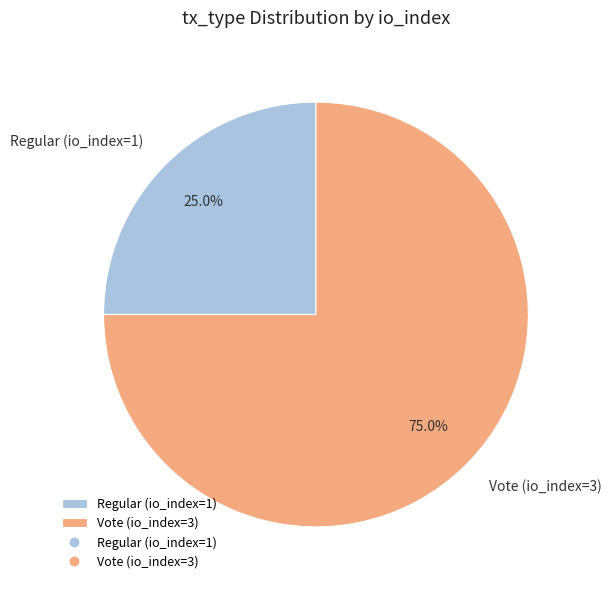

To the nearest percent, what portion does Regular (io_index=1) represent?

25%